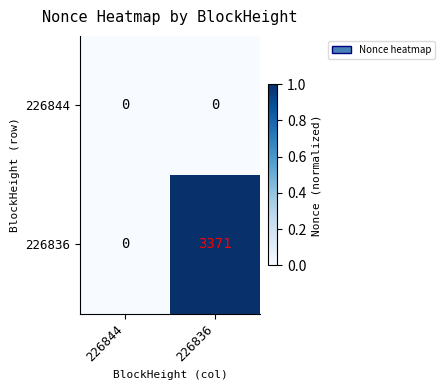

Reading left to right, what are all the values shown in this chart?

226844: 0	0
226836: 0	3371